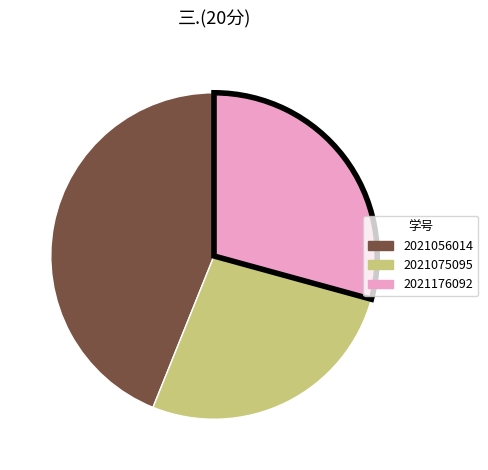

Rank the categories by value from lowest to highest.

2021075095, 2021176092, 2021056014